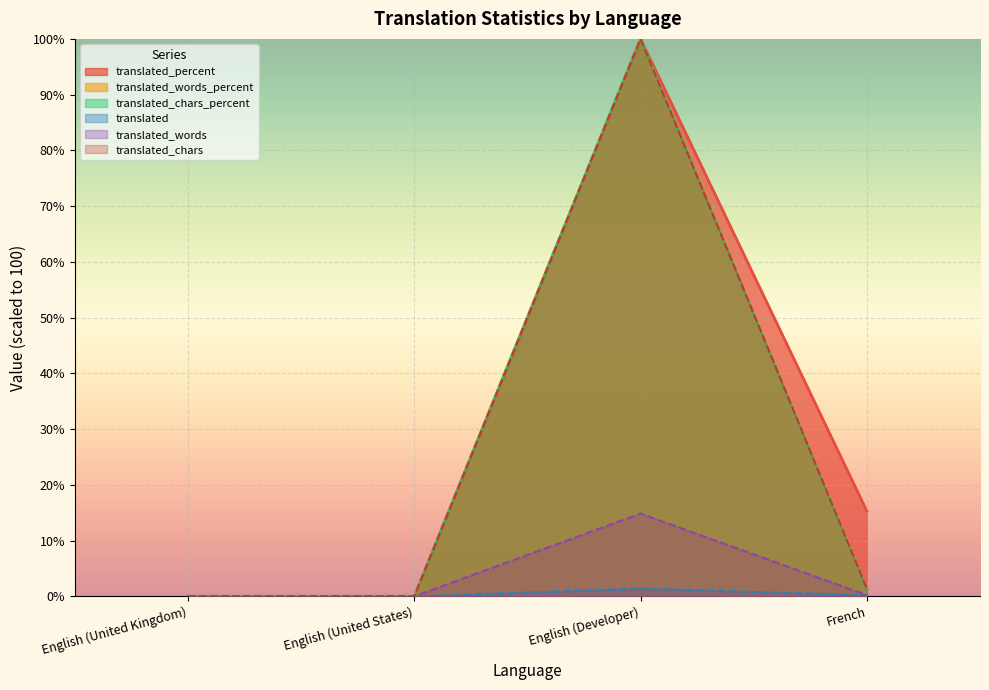

How many translated values are between 0 and 1?

3